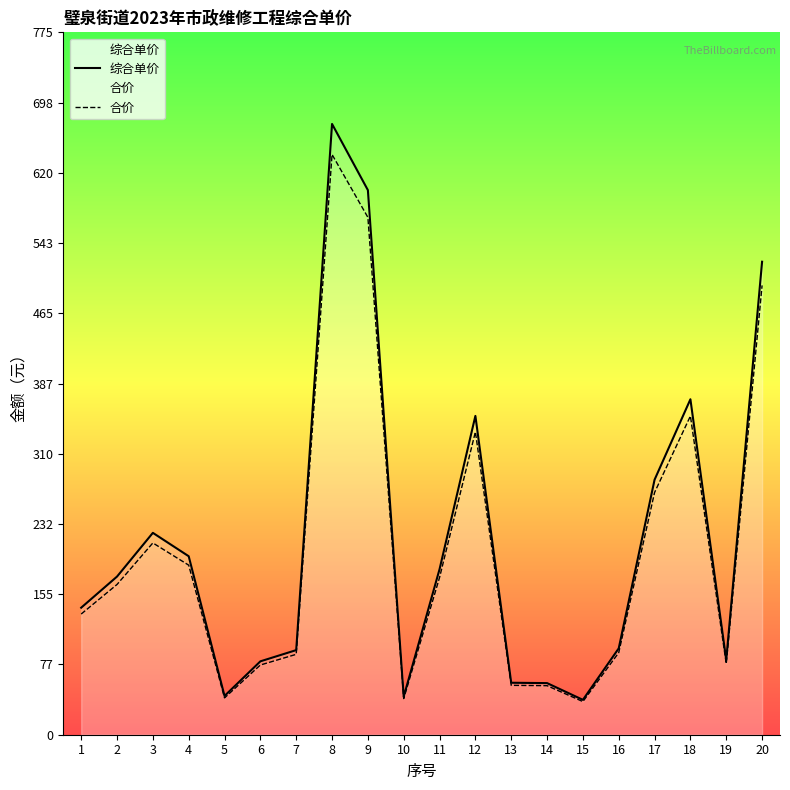

Which series has the widest spread of values?

综合单价